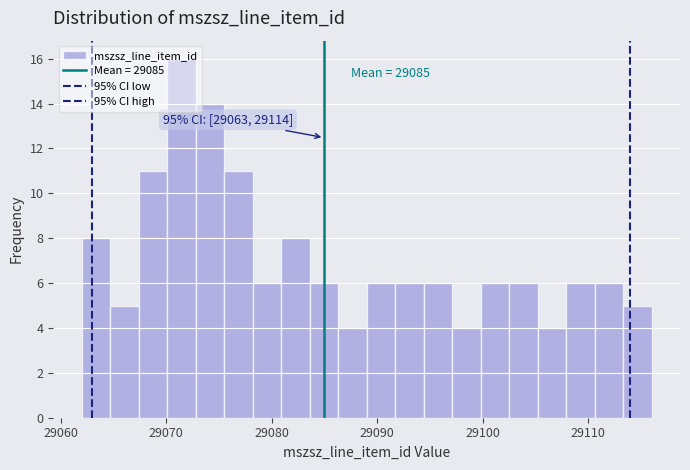

Around what value on the x-axis is the tallest bar? Give the approximate position of its centre, as read against the axis.

29071